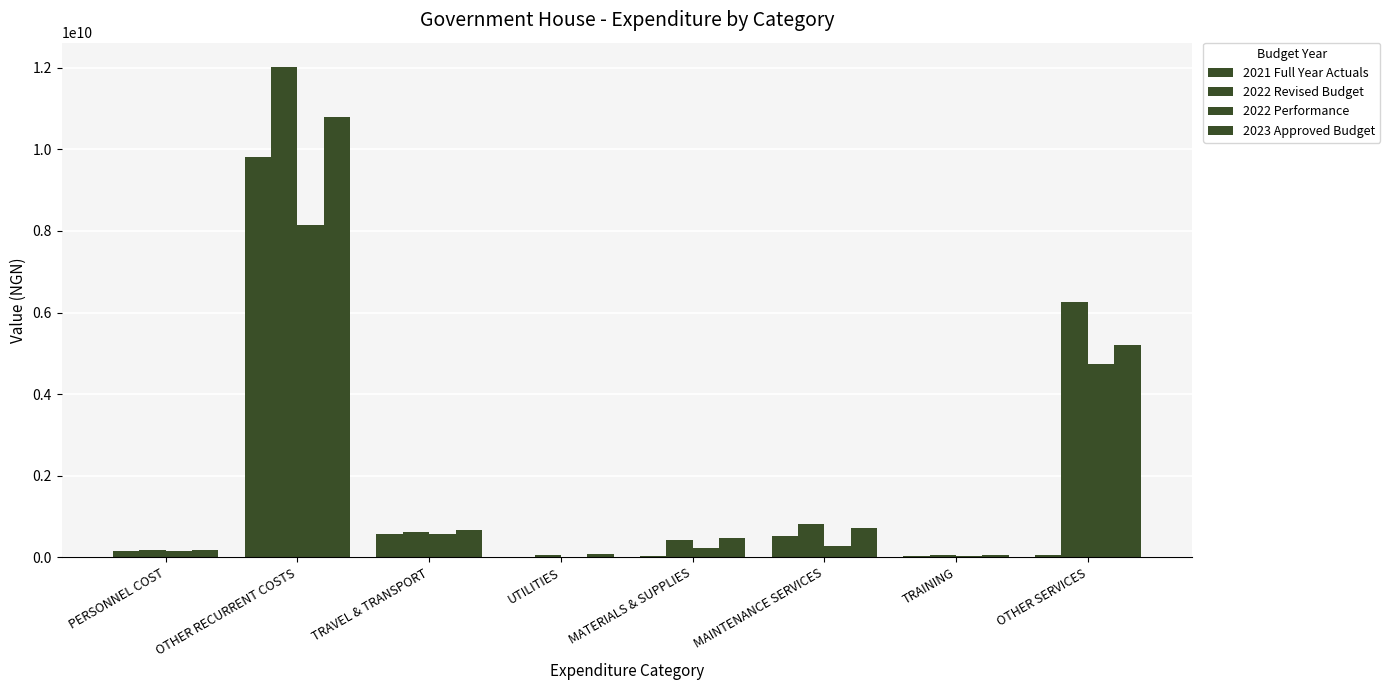

How many groups of bars are there?

8